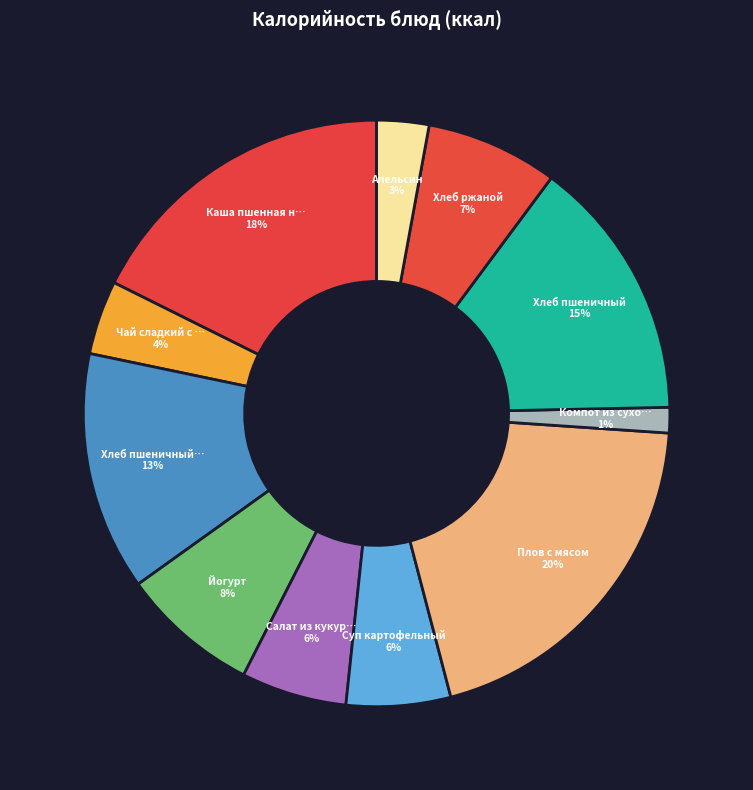

Is there a majority slice in this chart?

No